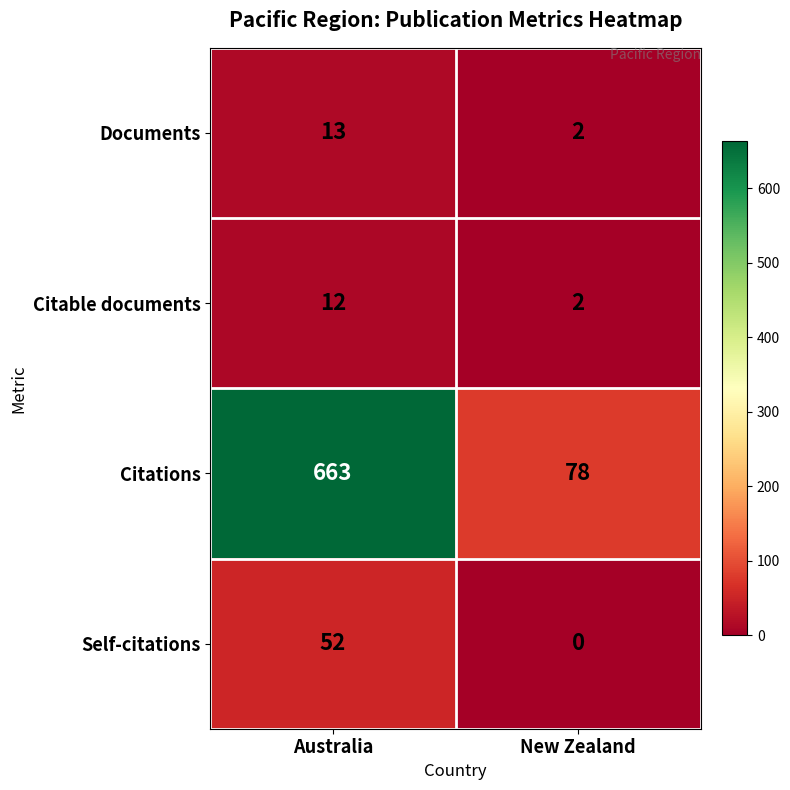

Reading left to right, transcribe all the data shown in this chart.

Documents: 13	2
Citable documents: 12	2
Citations: 663	78
Self-citations: 52	0